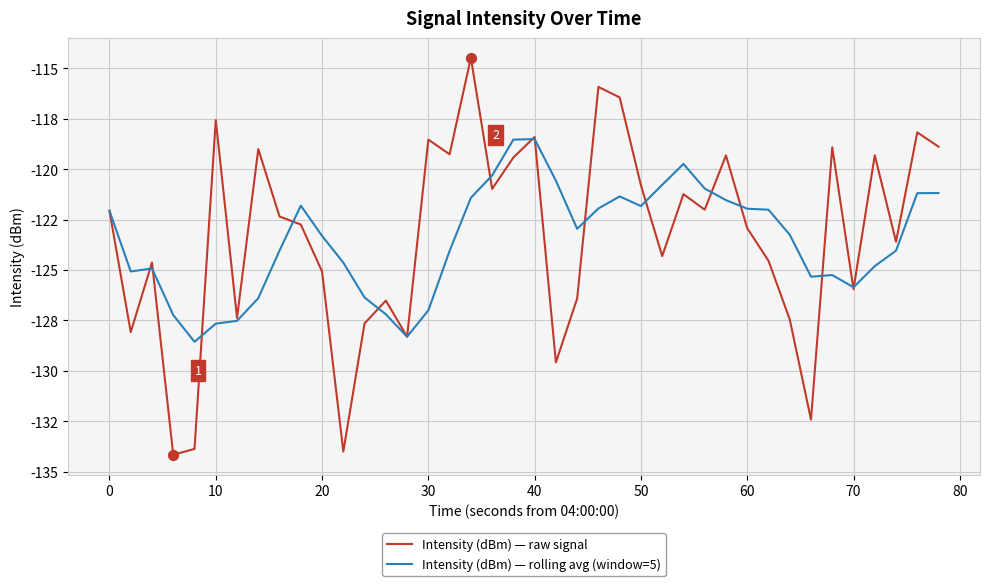

What are all the series names shown in the legend?

Intensity (dBm) — raw signal, Intensity (dBm) — rolling avg (window=5)